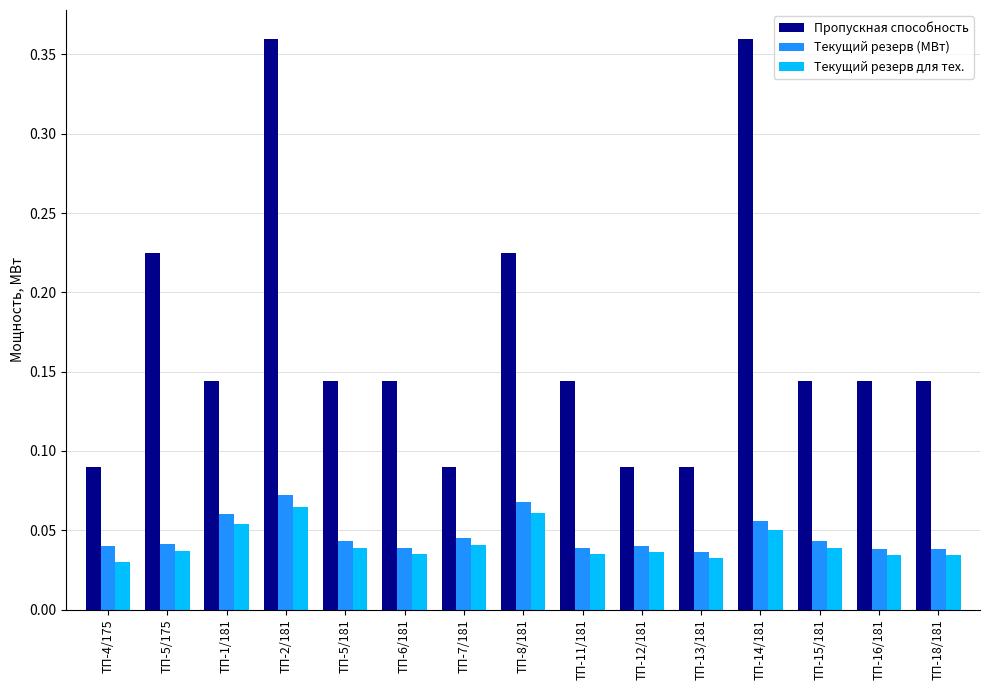

At how many categories does at least one series exceed 0?

15